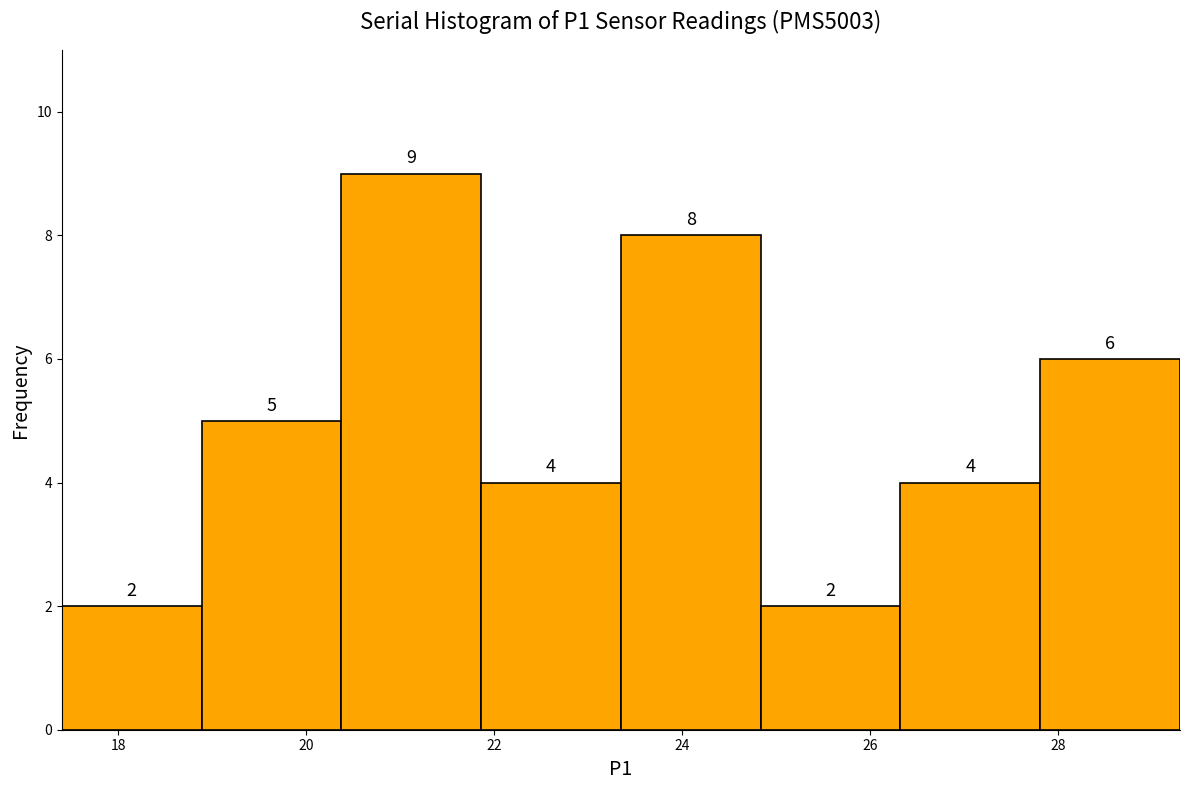

What is the height of the bar covering 27.8 to 29.4 on the x-axis? The bar edges are not printed on the chart, so give them approximately, as read against the axis.

6